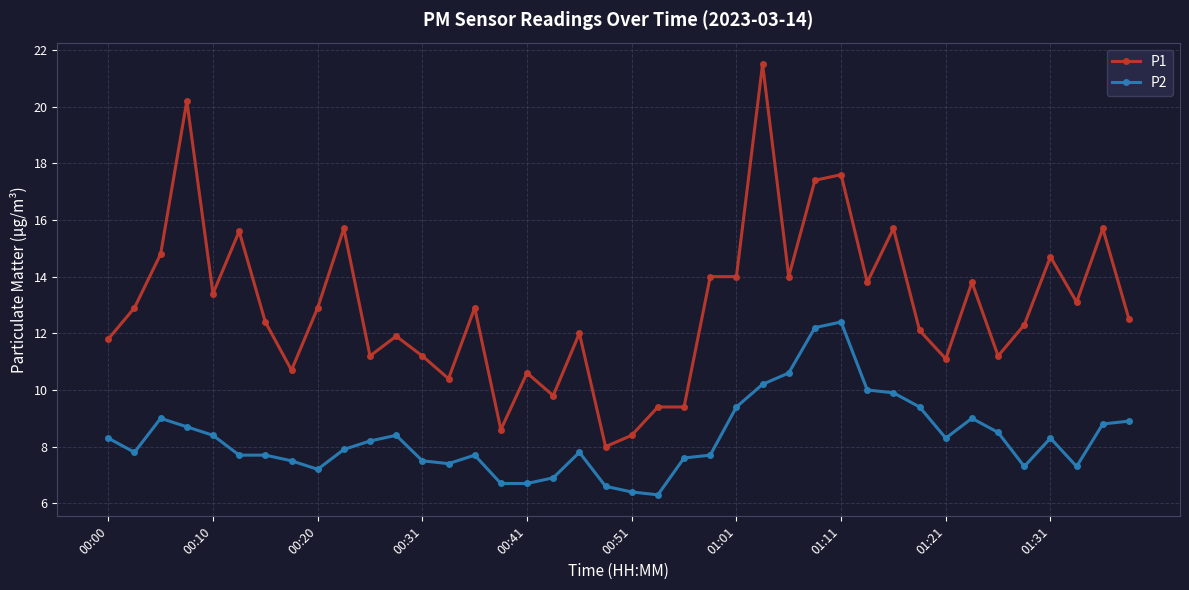

What is the difference between the maximum and minimum values in the P2 series?

6.1